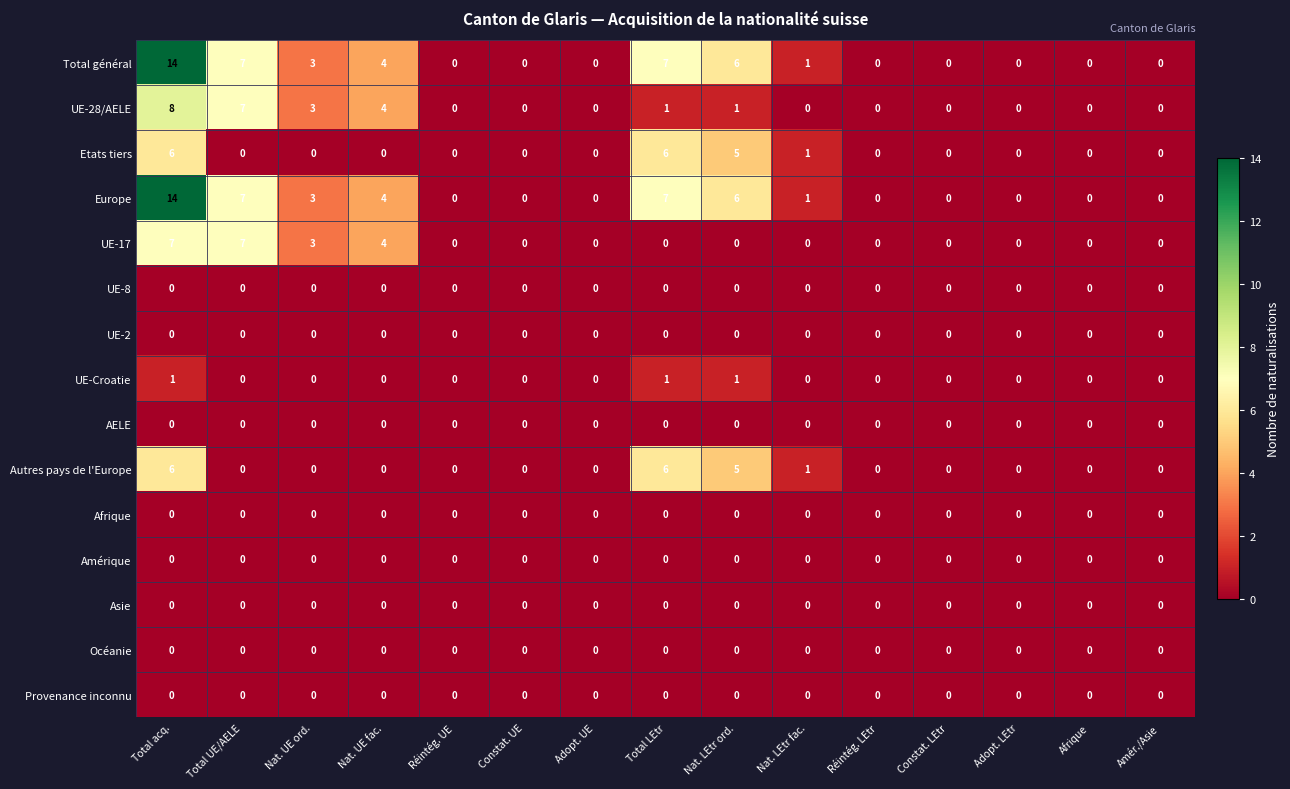

Which category has the highest value across all series?

Total acq.